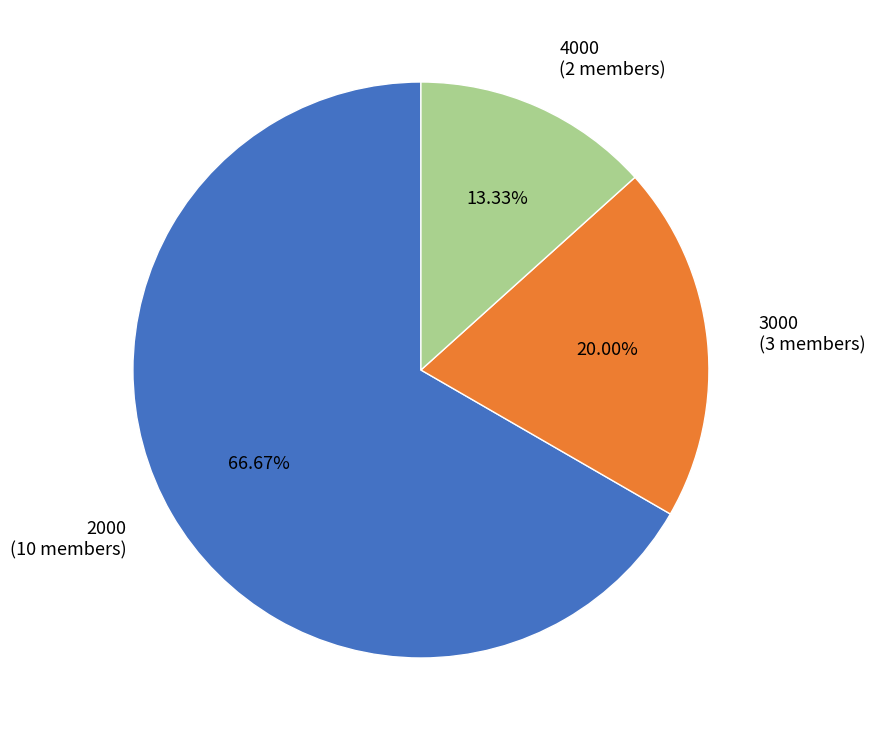

Does any single category account for the majority?

Yes